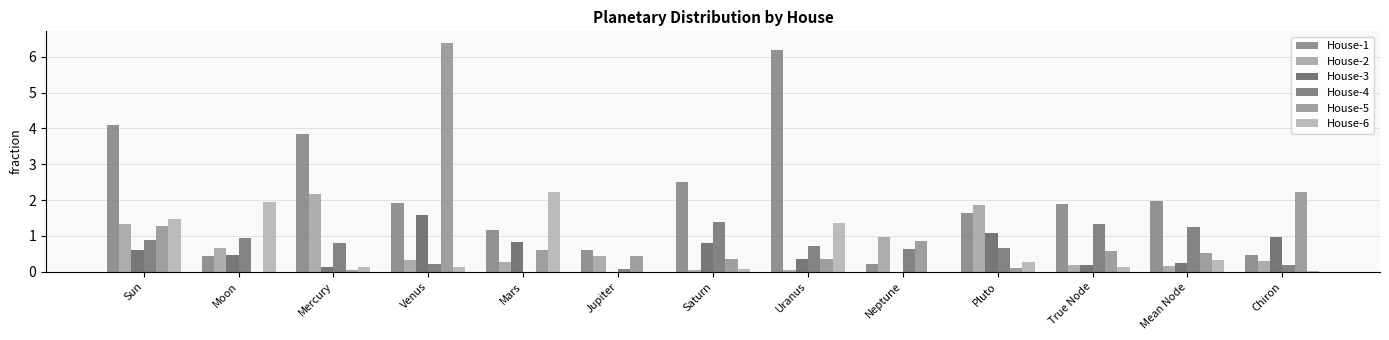

True or false: House-2 has a value of 0.3 at Jupiter.

False